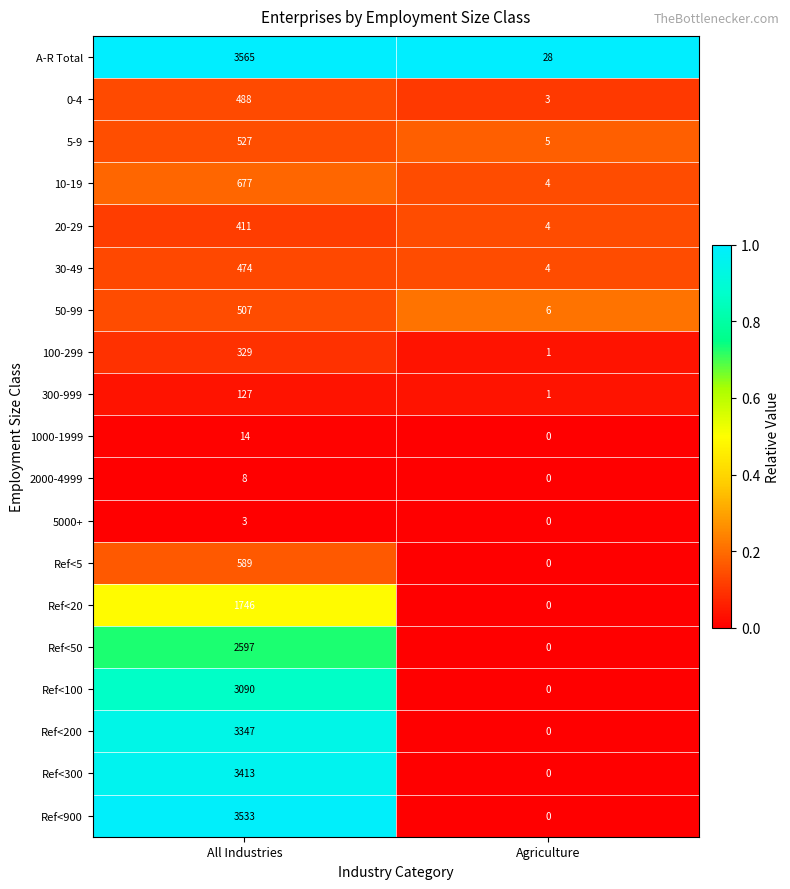

At which category does the chart reach its minimum across all series?

Agriculture